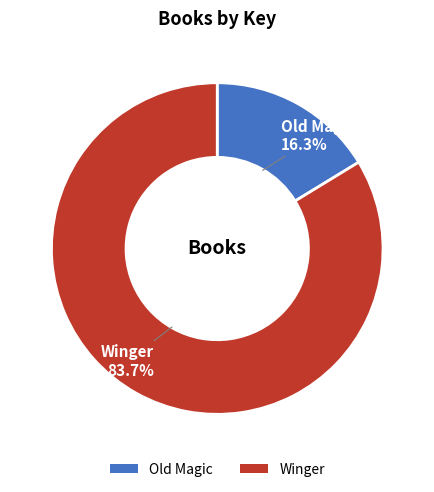

Between Winger and Old Magic, which is larger?

Winger